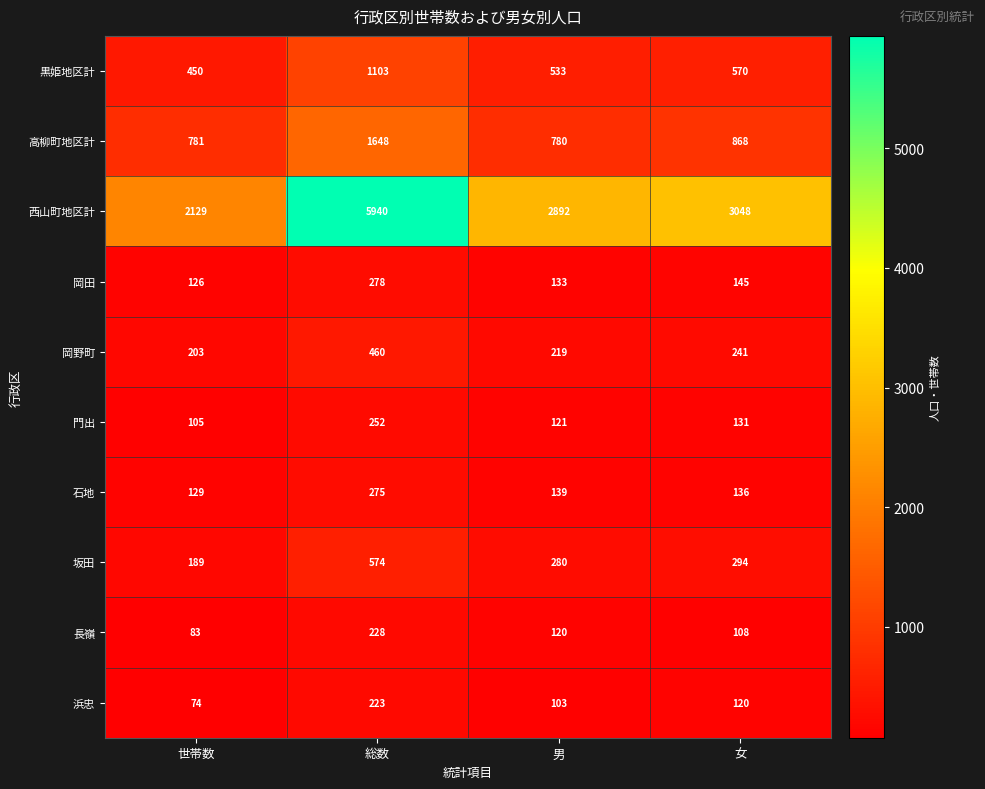

Which label corresponds to the largest value in the chart?

総数